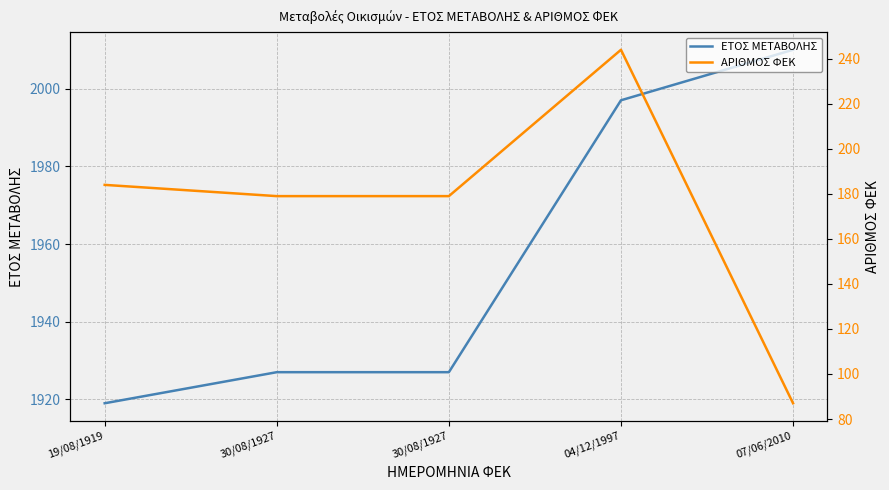

Reading left to right, what are all the values shown in this chart?

ΕΤΟΣ ΜΕΤΑΒΟΛΗΣ: 19/08/1919=1919	30/08/1927=1927	30/08/1927=1927	04/12/1997=1997	07/06/2010=2010
ΑΡΙΘΜΟΣ ΦΕΚ: 19/08/1919=184	30/08/1927=179	30/08/1927=179	04/12/1997=244	07/06/2010=87